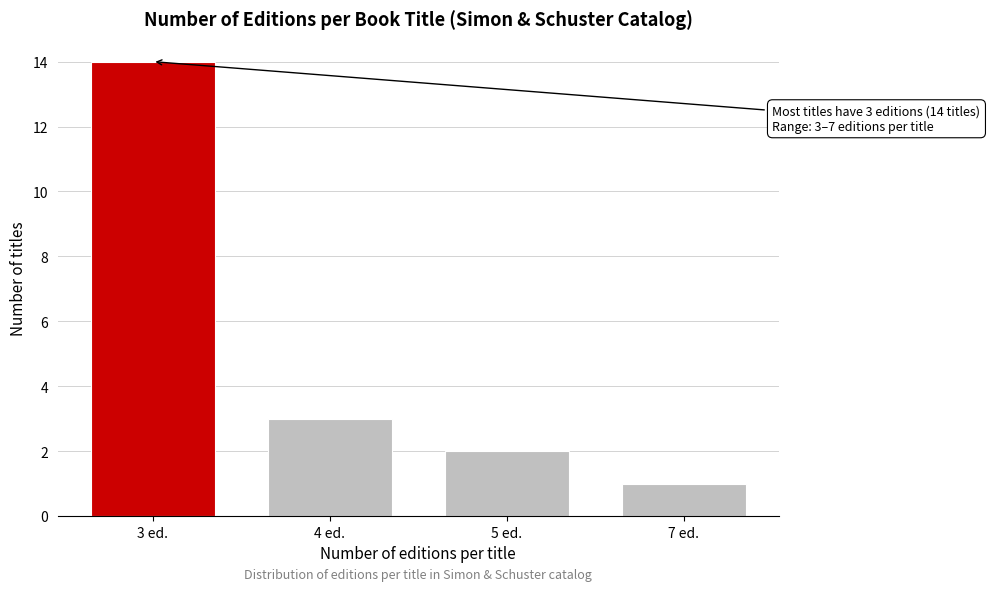

Reading left to right, list all the values displayed in this chart.

14	3	2	1